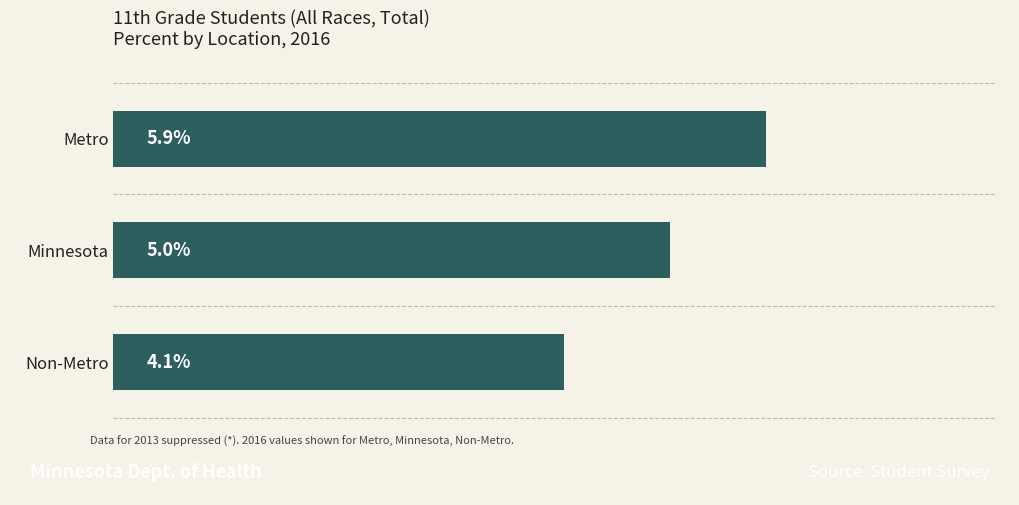

List the labels in order of value, largest first.

Metro, Minnesota, Non-Metro